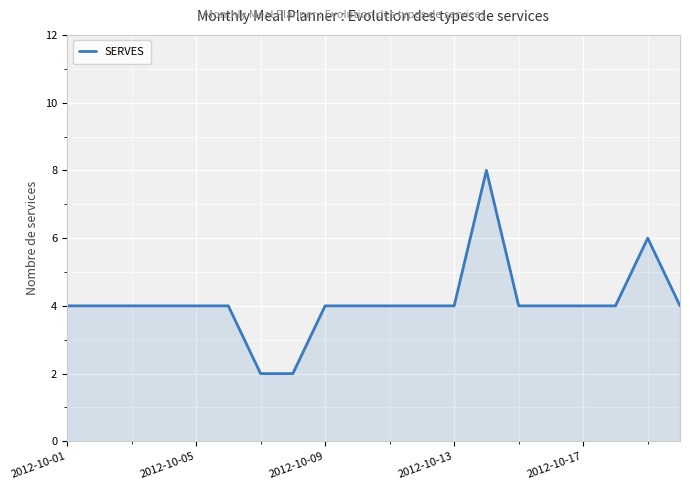

What is the difference between the maximum and minimum values?

6